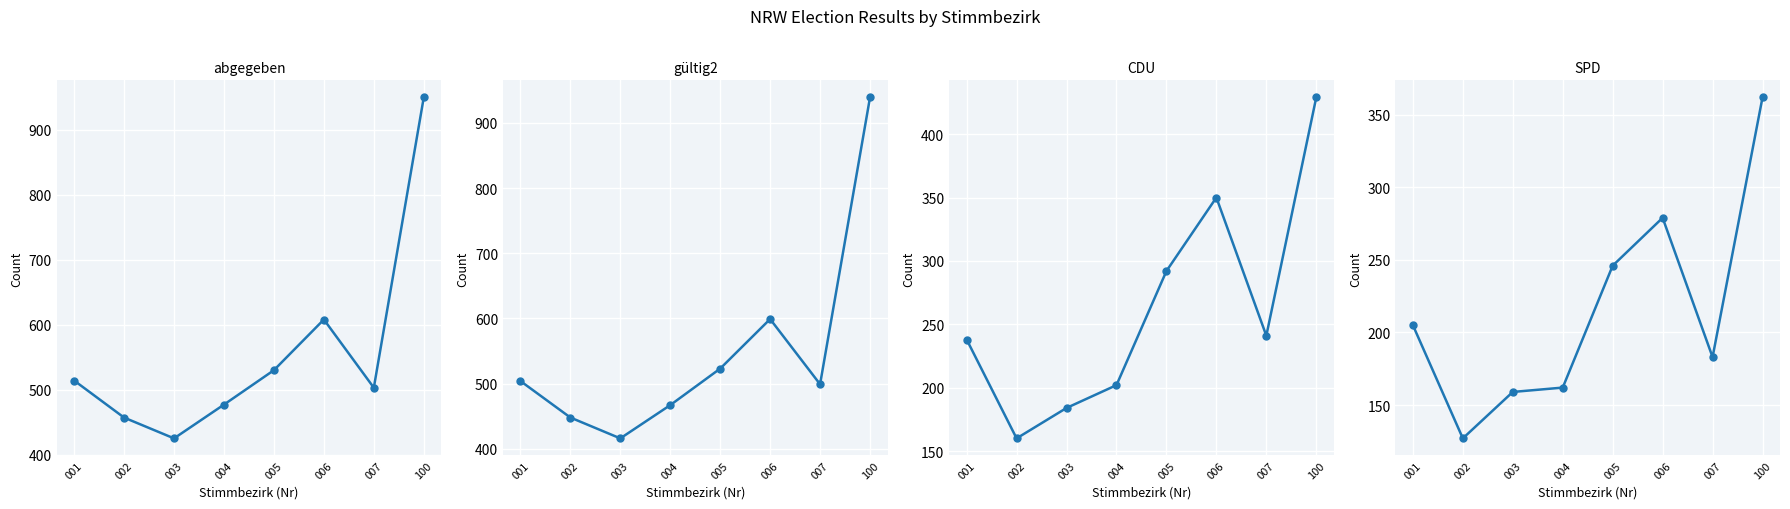

Reading left to right, transcribe all the data shown in this chart.

abgegeben: 514	457	425	477	530	608	503	950
gültig2: 504	448	416	467	523	599	499	939
CDU: 238	160	184	202	292	350	241	429
SPD: 205	127	159	162	246	279	183	362